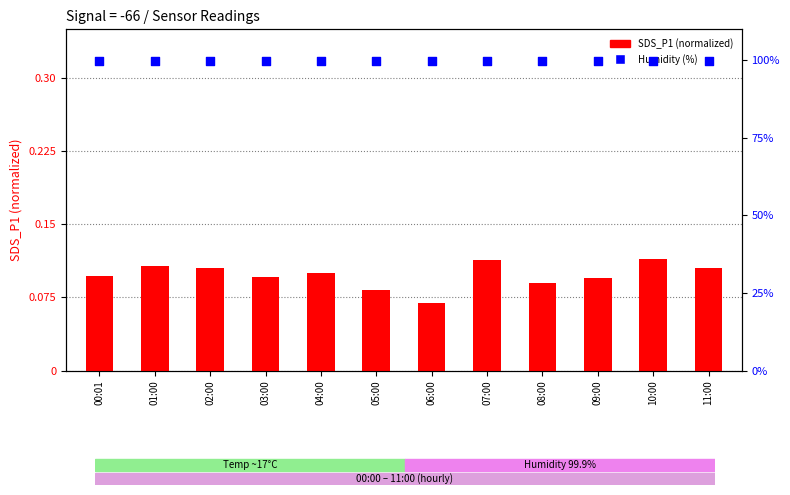

Is the value of SDS_P1 (normalized) at 09:00 greater than the value of Humidity (%) at 00:01?

No